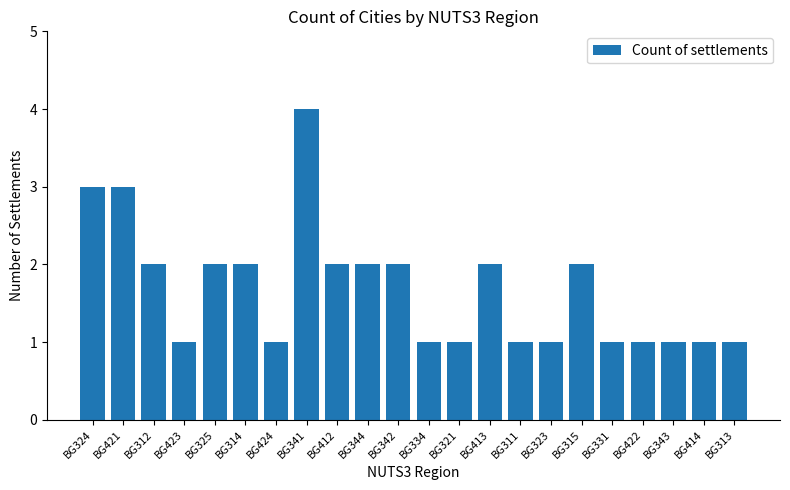

What is the value of the 2nd bar from the left?

3